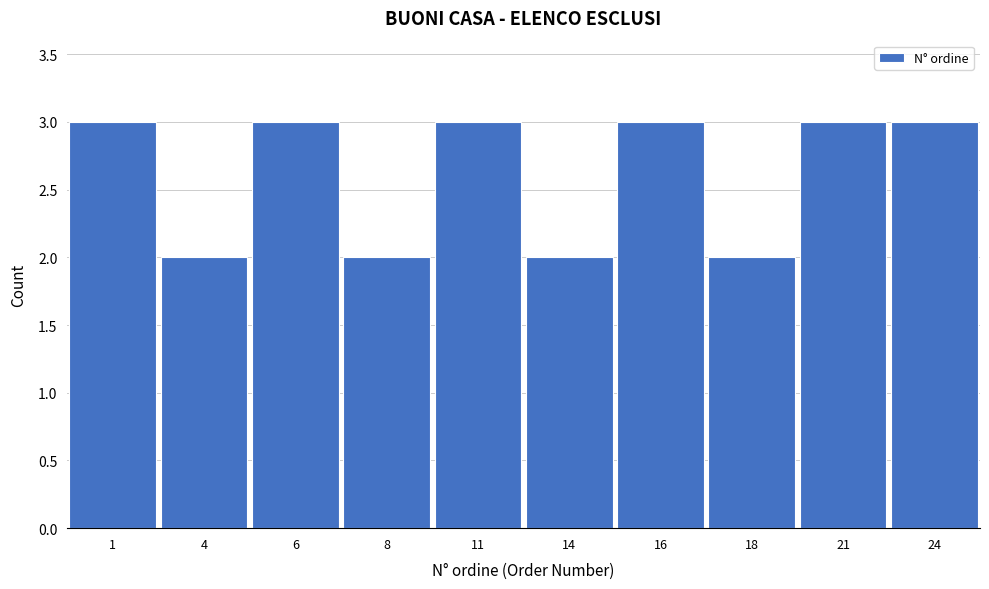

Reading left to right, extract all data points from this chart.

1=3	4=2	6=3	8=2	11=3	14=2	16=3	18=2	21=3	24=3